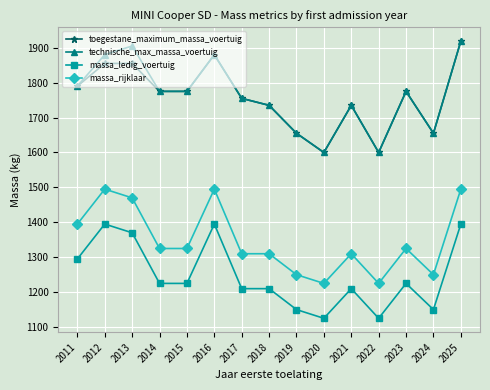

True or false: massa_ledig_voertuig and massa_rijklaar intersect in this chart.

False